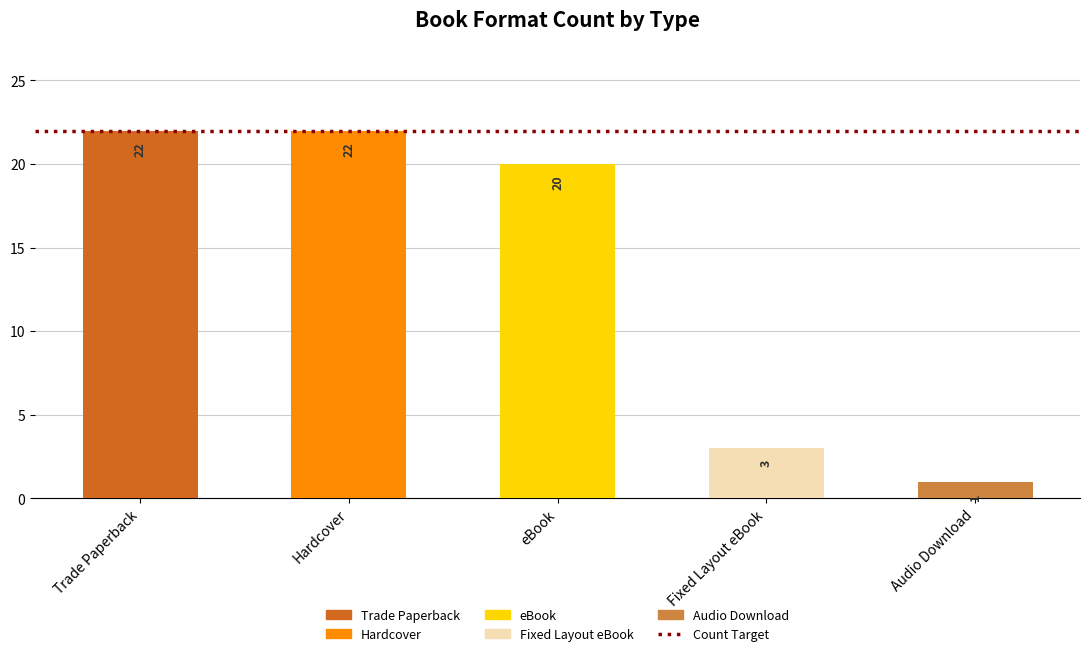

The chart shows a value of 14 at Trade Paperback. True or false?

False